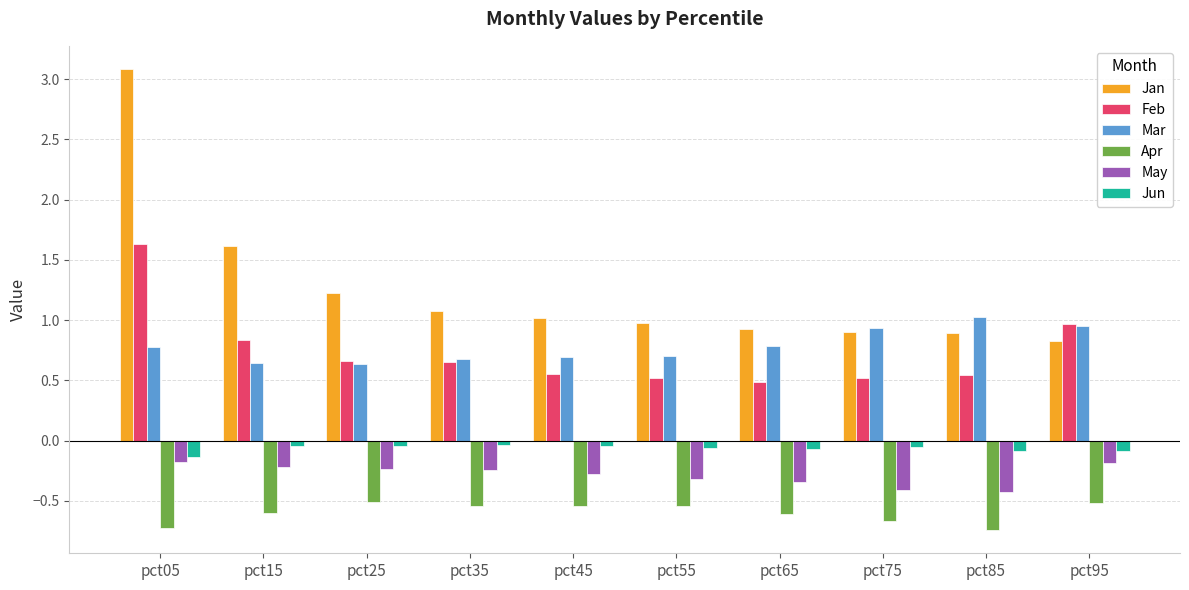

Which series has the largest range (max minus min)?

Jan